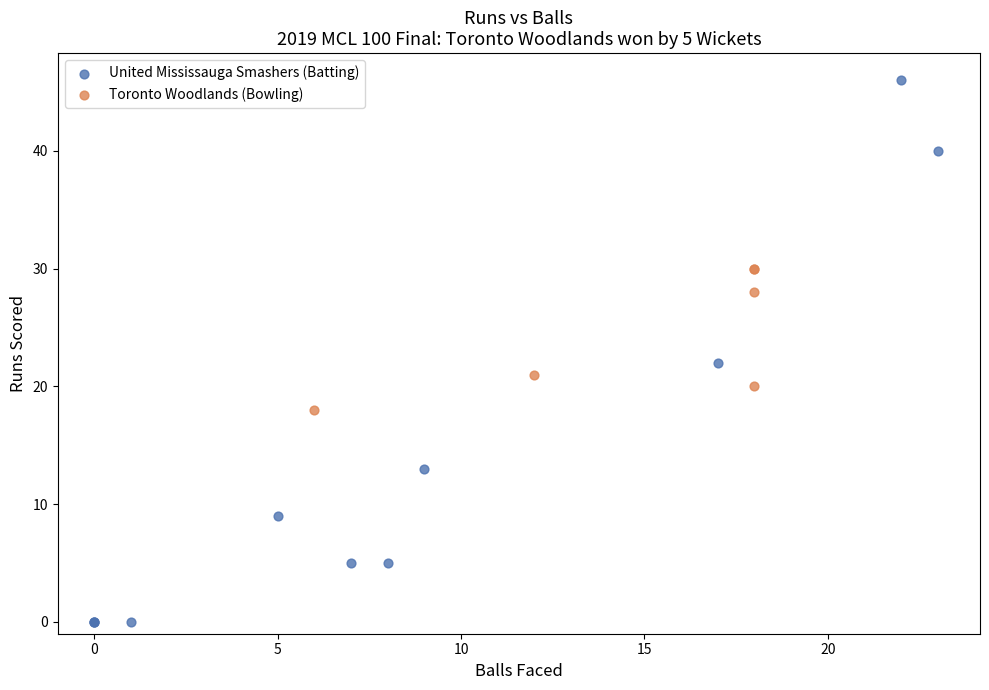

Which series has the widest spread of Y values?

United Mississauga Smashers (Batting)